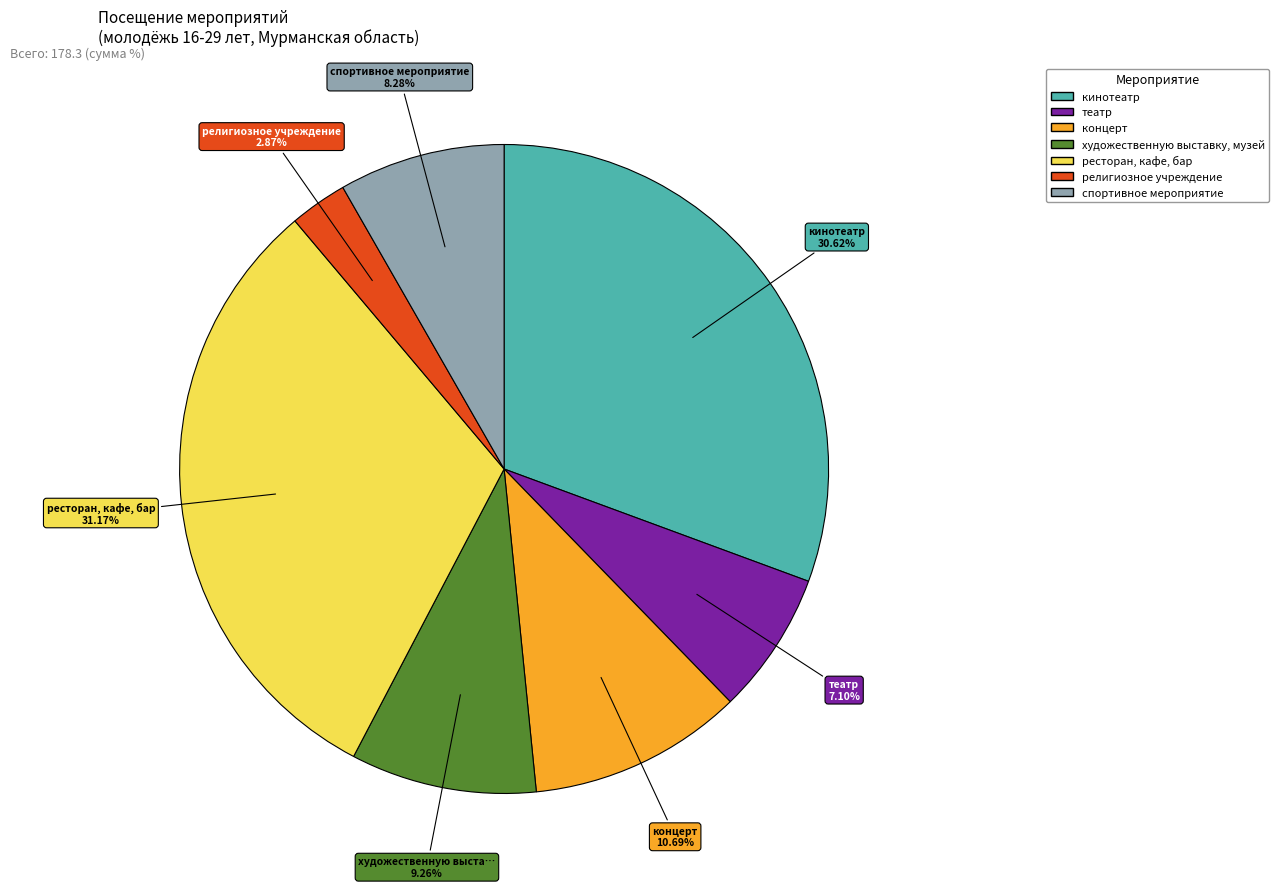

Which has a higher value, спортивное мероприятие or концерт?

концерт